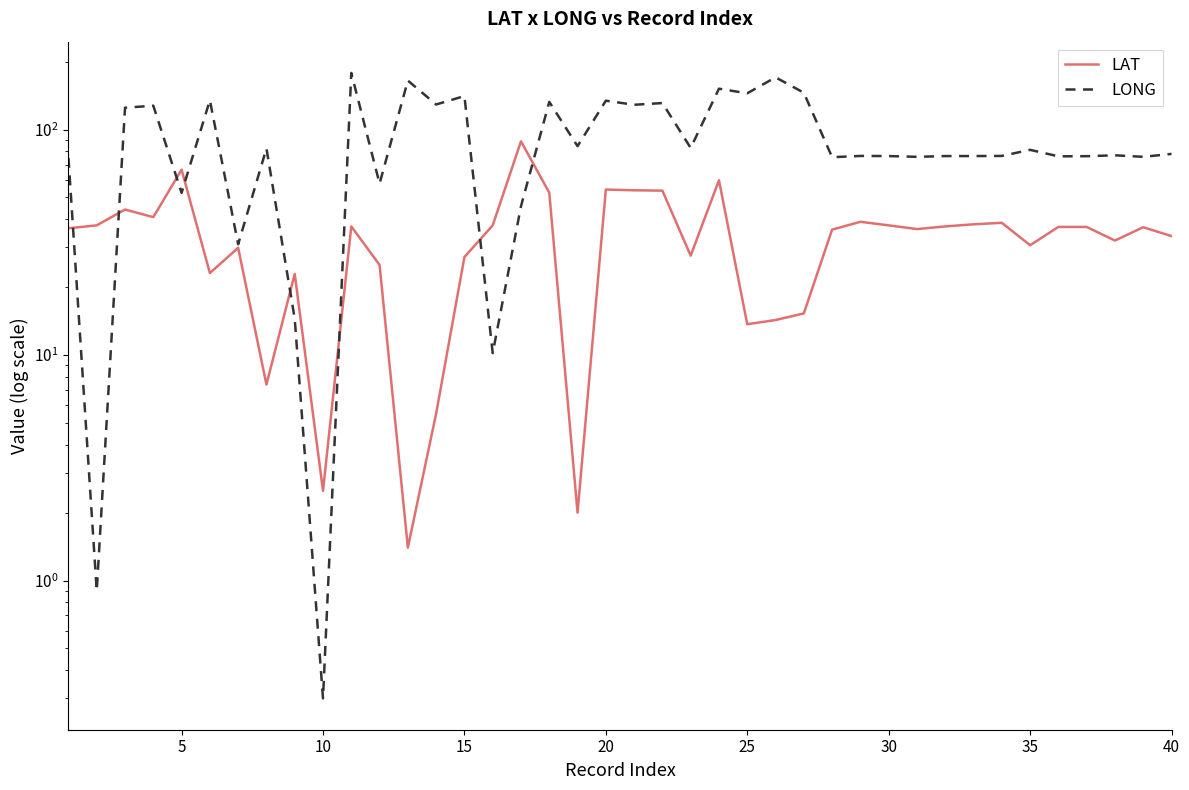

In LONG, how many points are lower than both neighbors (excluding endpoints)?

15